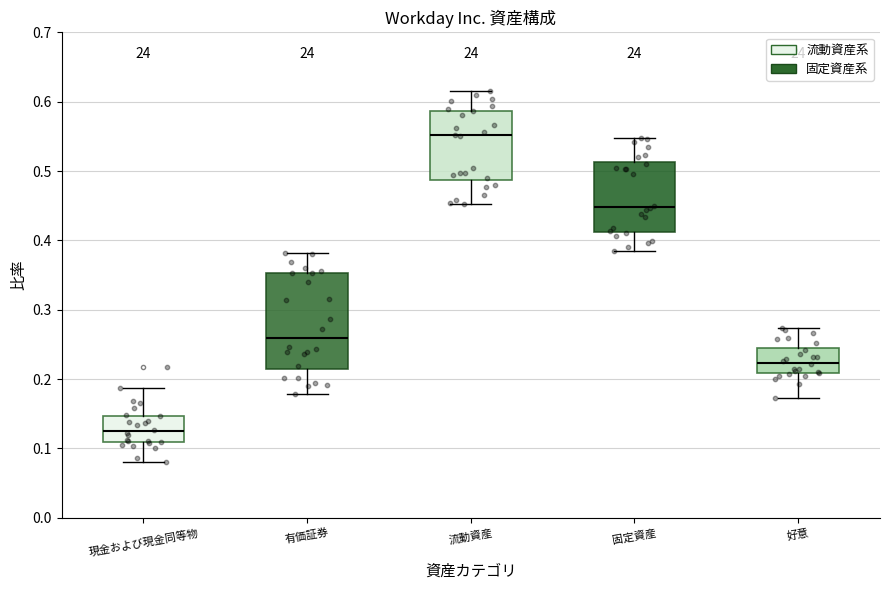

Where is the upper edge of the box for 現金および現金同等物 on the y-axis? The values are not printed on the chart, so give them approximately, as read against the axis.

0.15